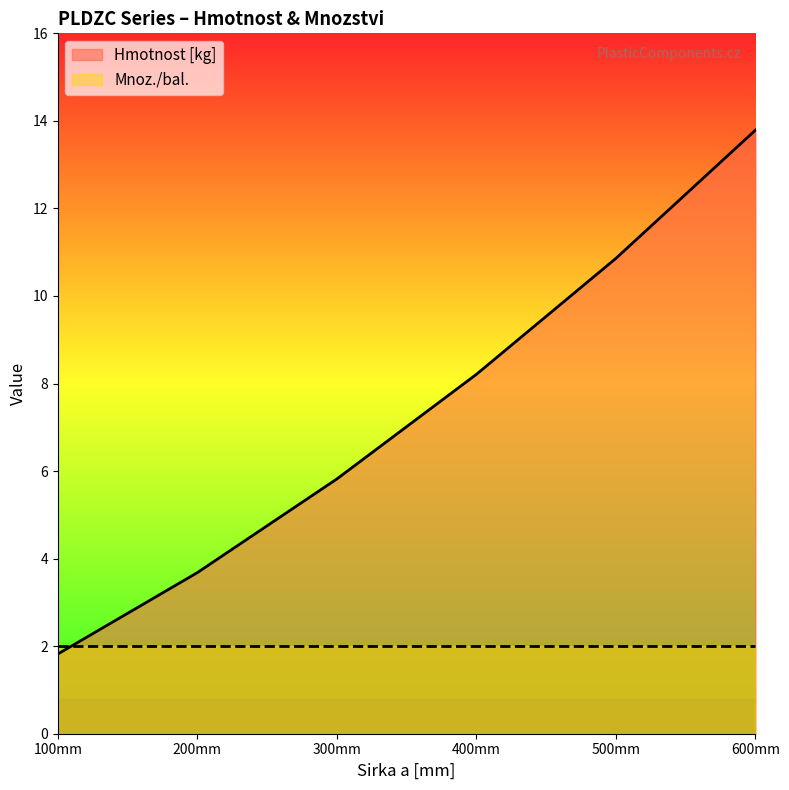

How many lines are shown in the chart?

2